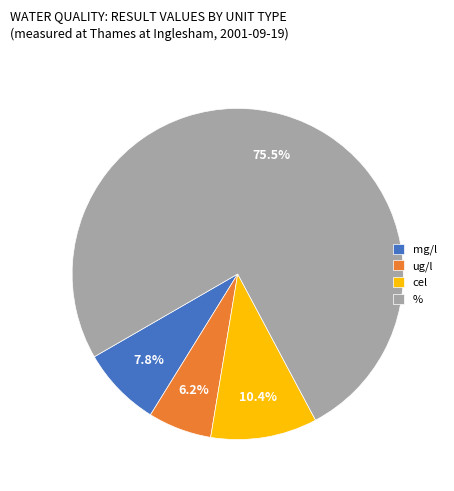

Rank the categories by value from highest to lowest.

%, cel, mg/l, ug/l